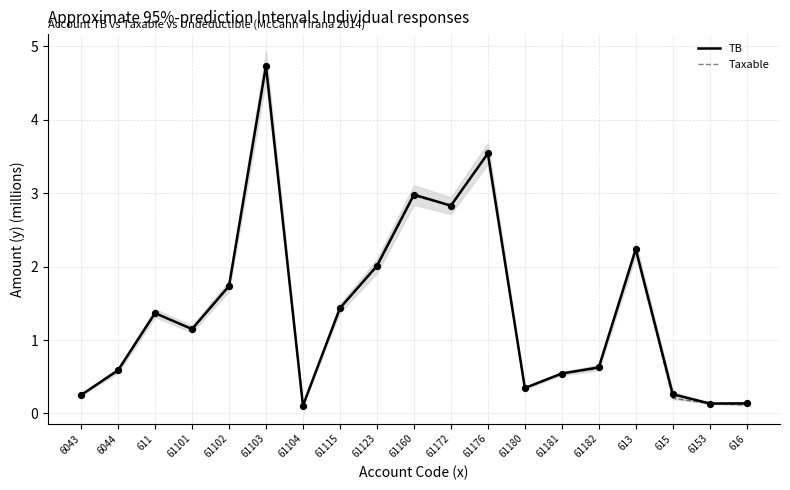

Which series reaches the maximum Y coordinate?

TB